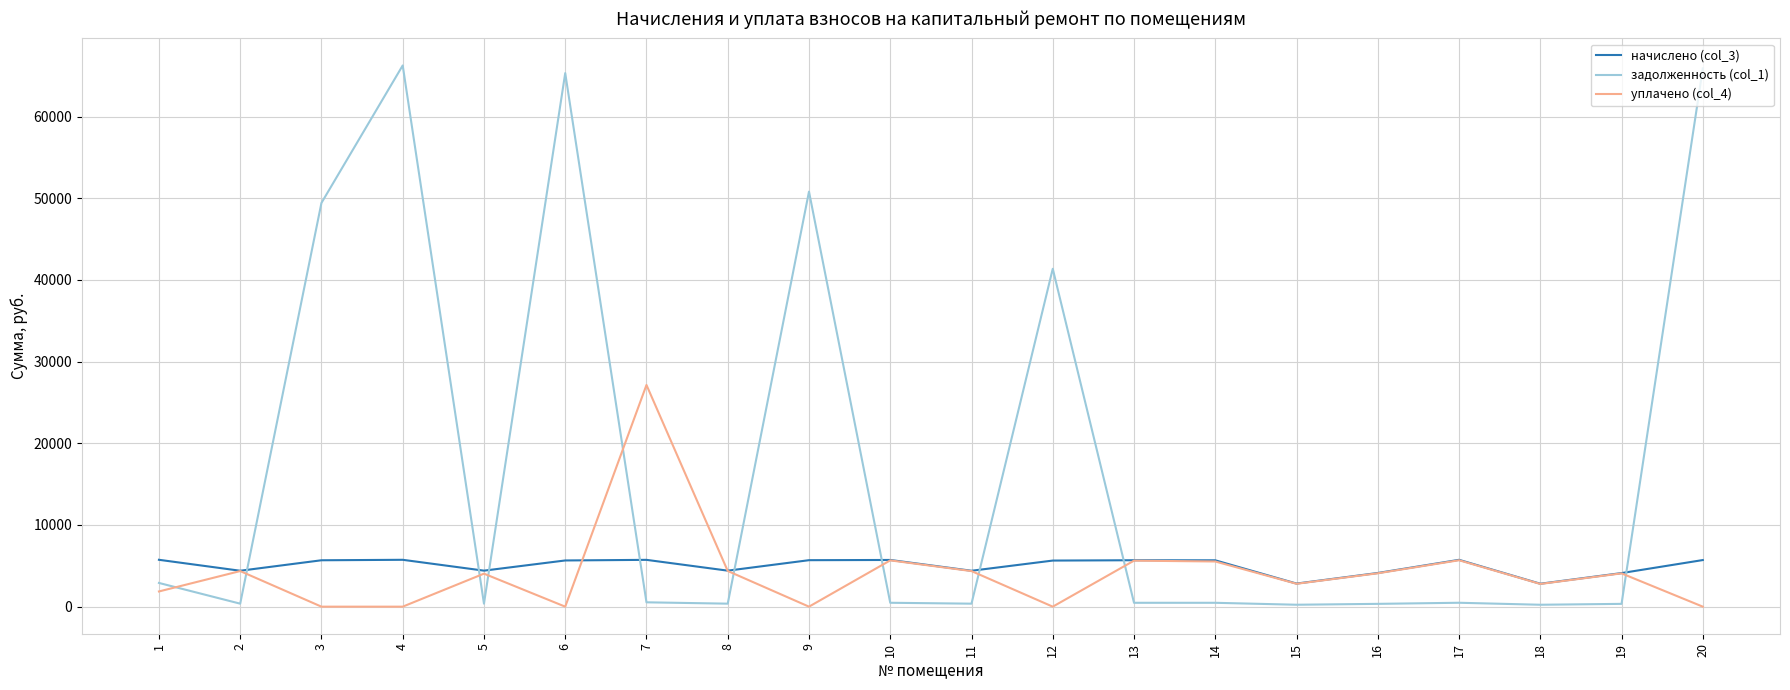

The value of начислено (col_3) at 3 is 7999.7. True or false?

False